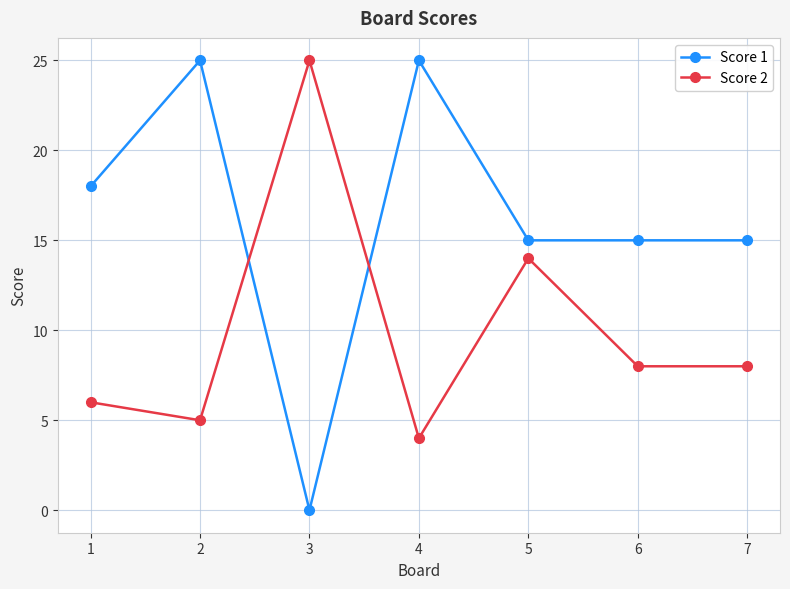

At which label is Score 2 closest to 14?

5